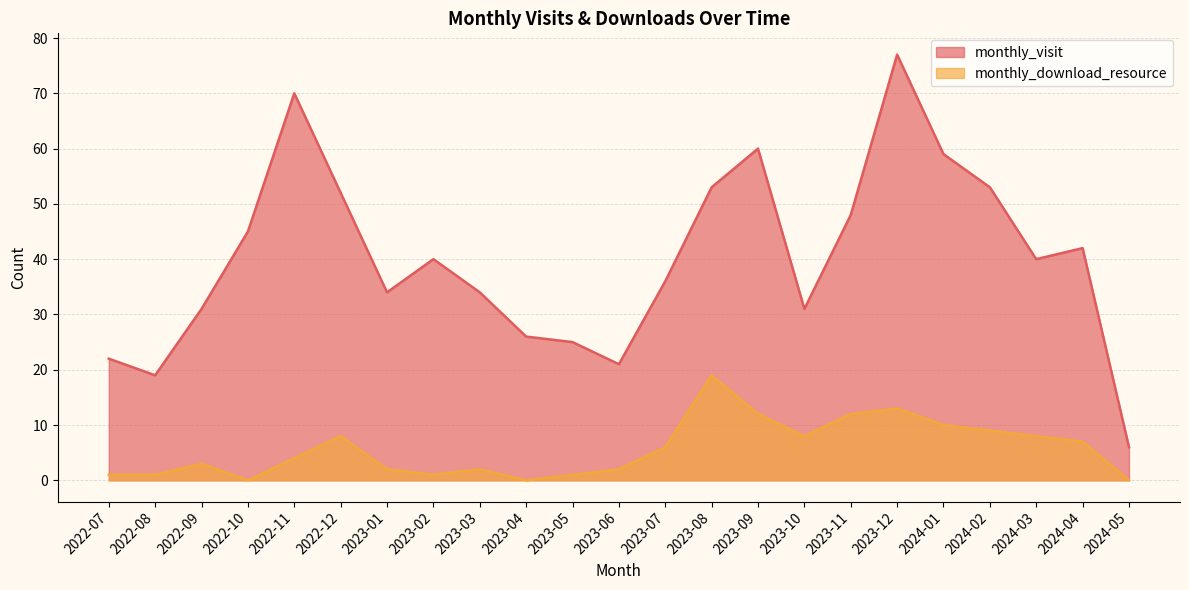

What is the sum of the monthly_visit values at 2022-07 and 2022-10?

67